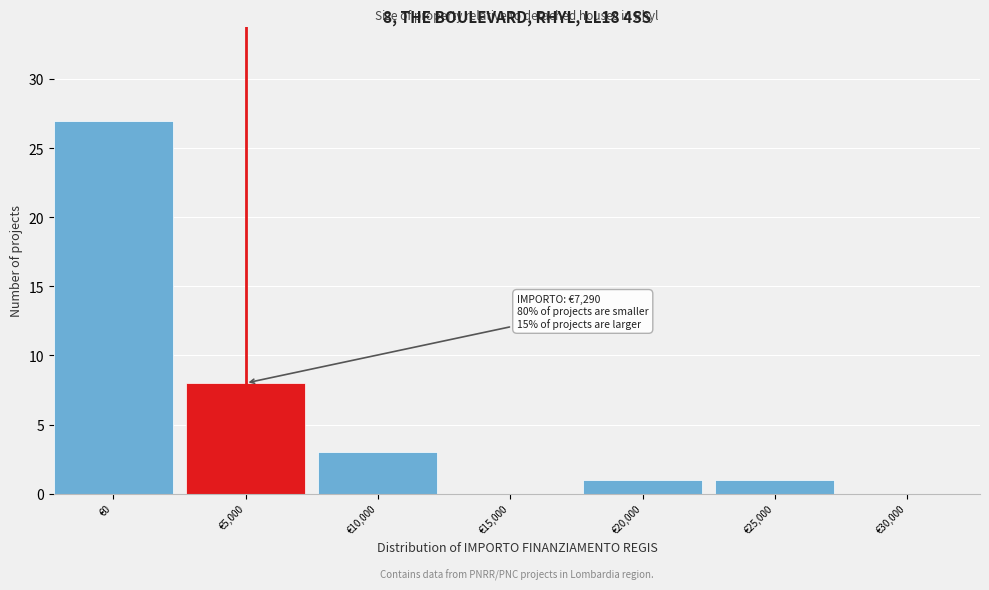

Reading left to right, transcribe all the data shown in this chart.

€0=27	€5,000=8	€10,000=3	€15,000=0	€20,000=1	€25,000=1	€30,000=0